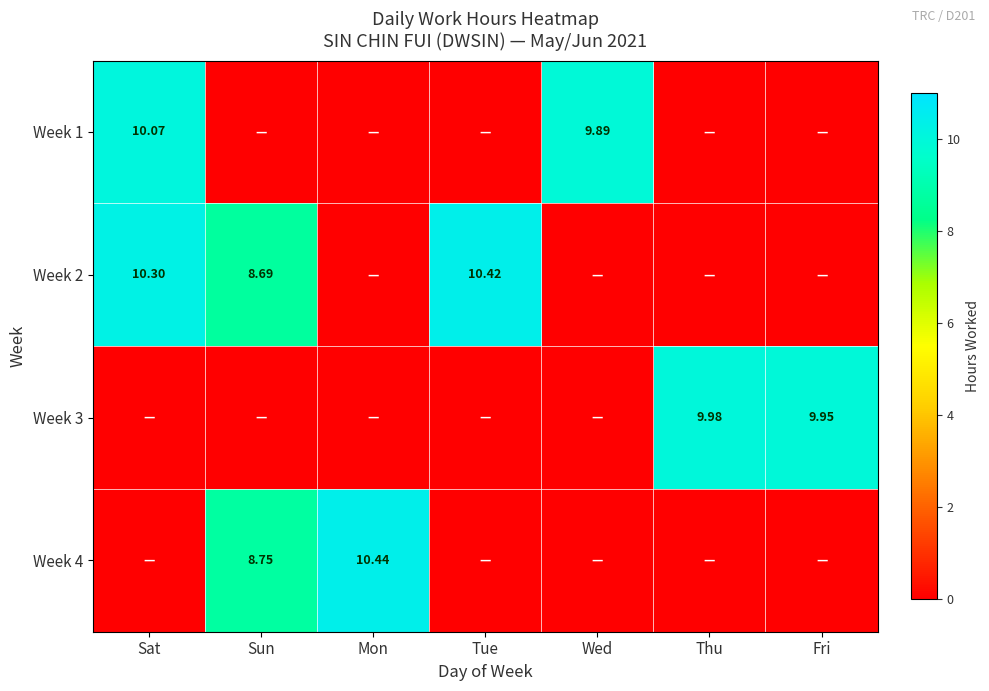

Is it true that Week 2 equals 0.0 at Thu?

True